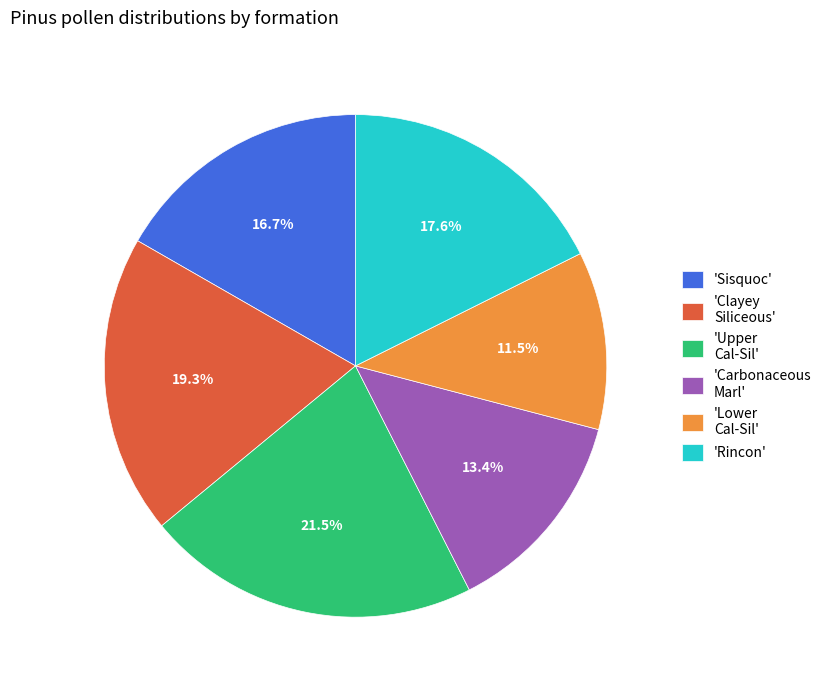

Is there any slice that represents more than half of the pie?

No